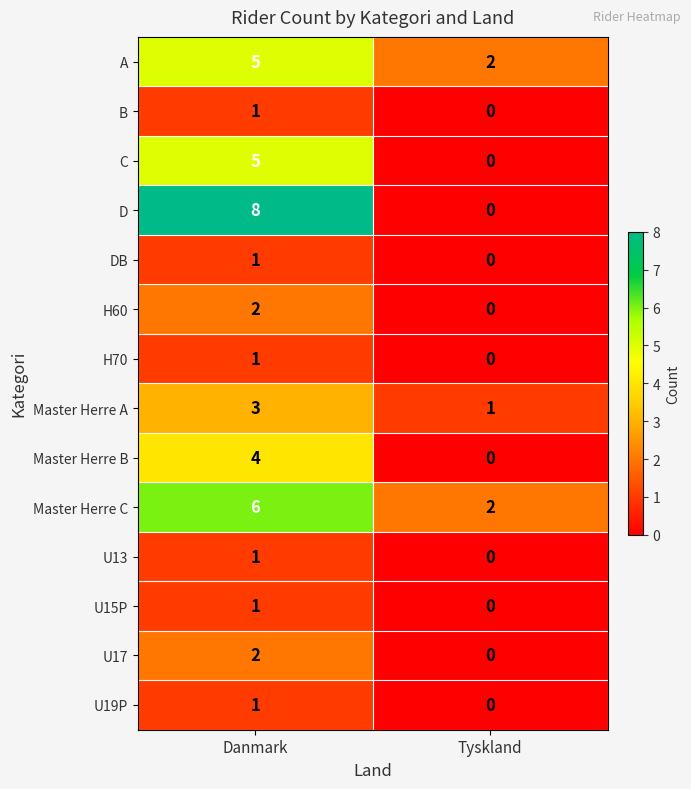

What is the difference between the maximum and minimum values in the D series?

8